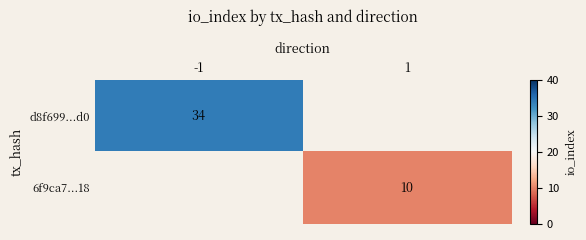

At which category does the chart reach its peak across all series?

-1